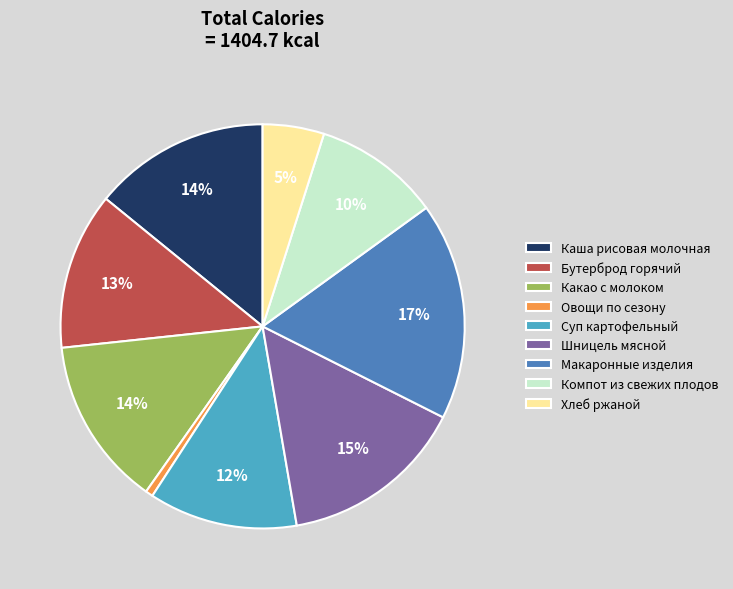

Do Шницель мясной and Какао с молоком together represent more than half of the pie?

No